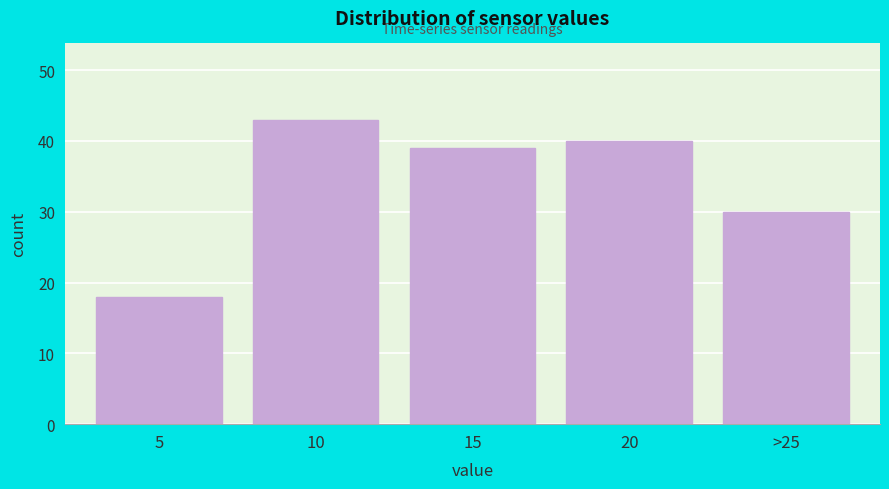

Reading right to left, extract all data points from this chart.

>25=30	20=40	15=39	10=43	5=18